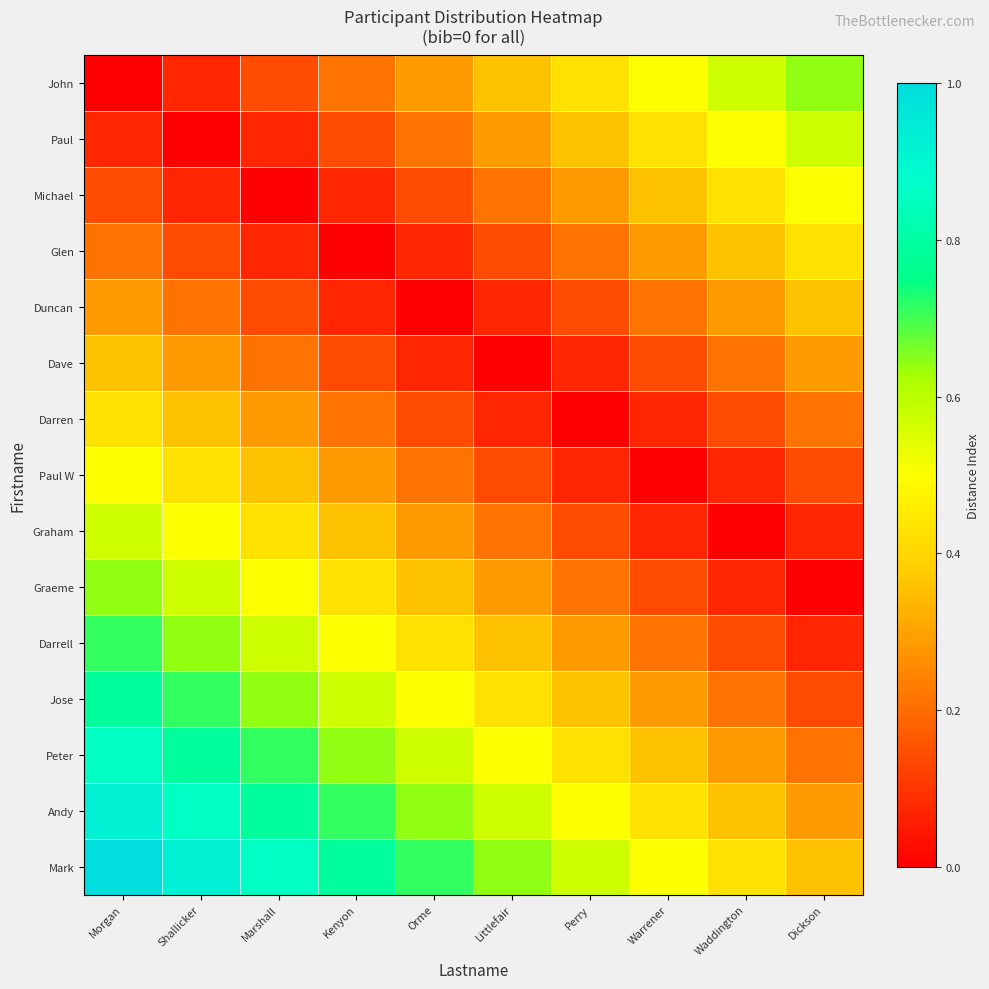

Between Marshall and Perry, which is larger?

Perry